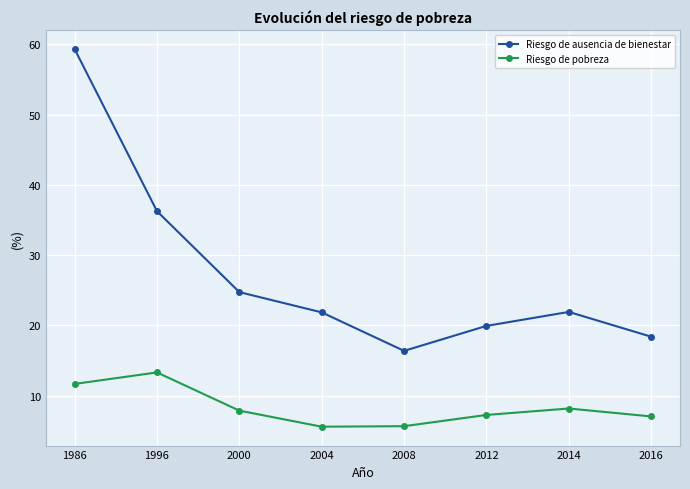

What is the total value across all series at 2004?

27.5